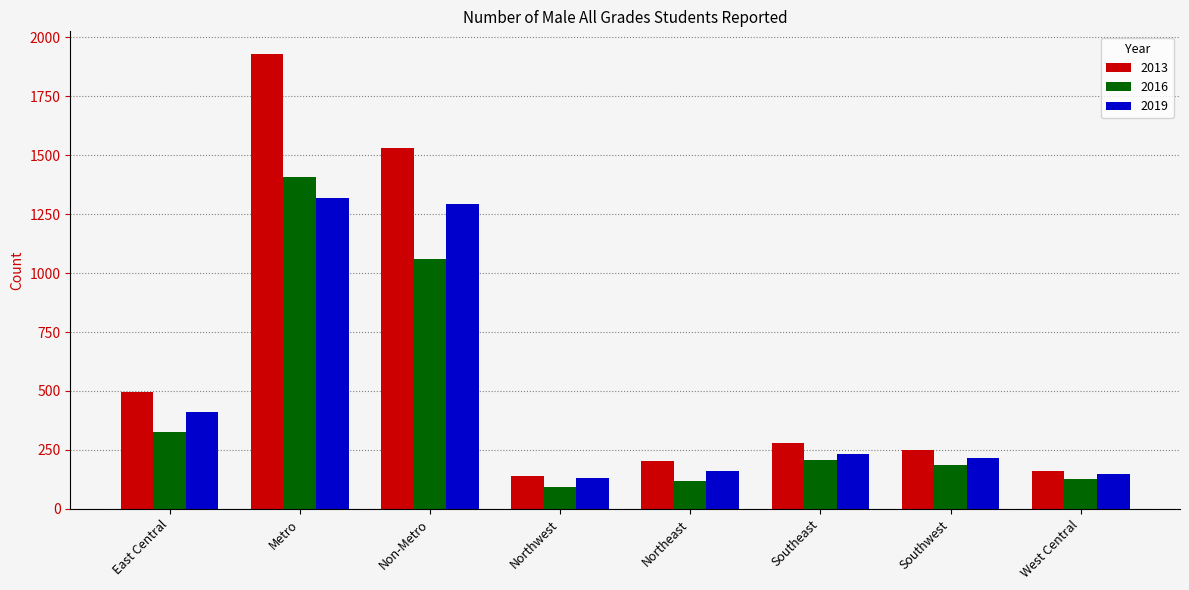

The value of 2019 at Non-Metro is 1867. True or false?

False